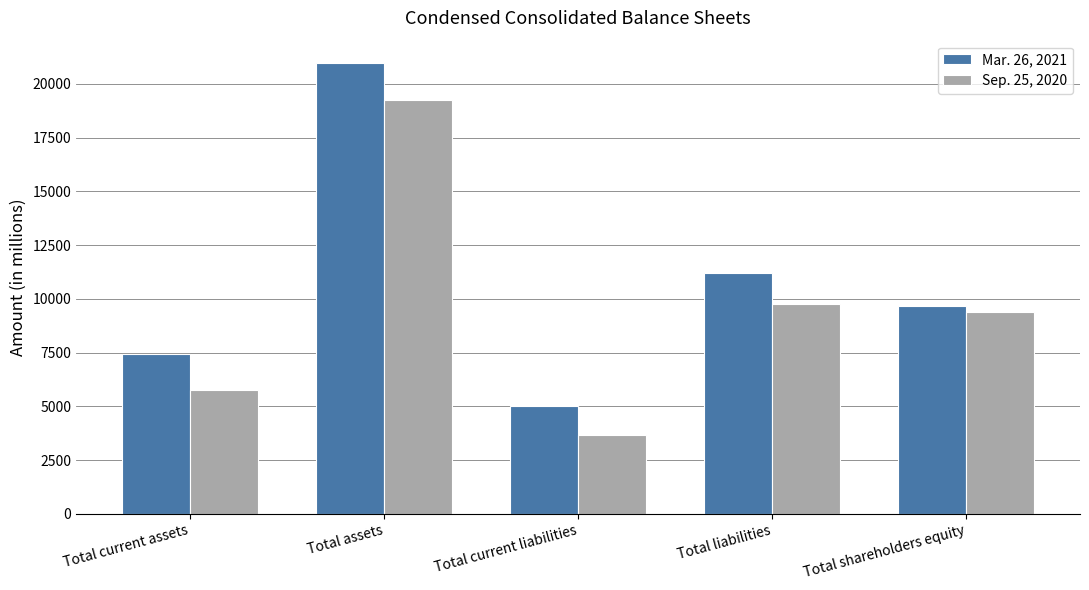

Count the number of data series in this chart.

2